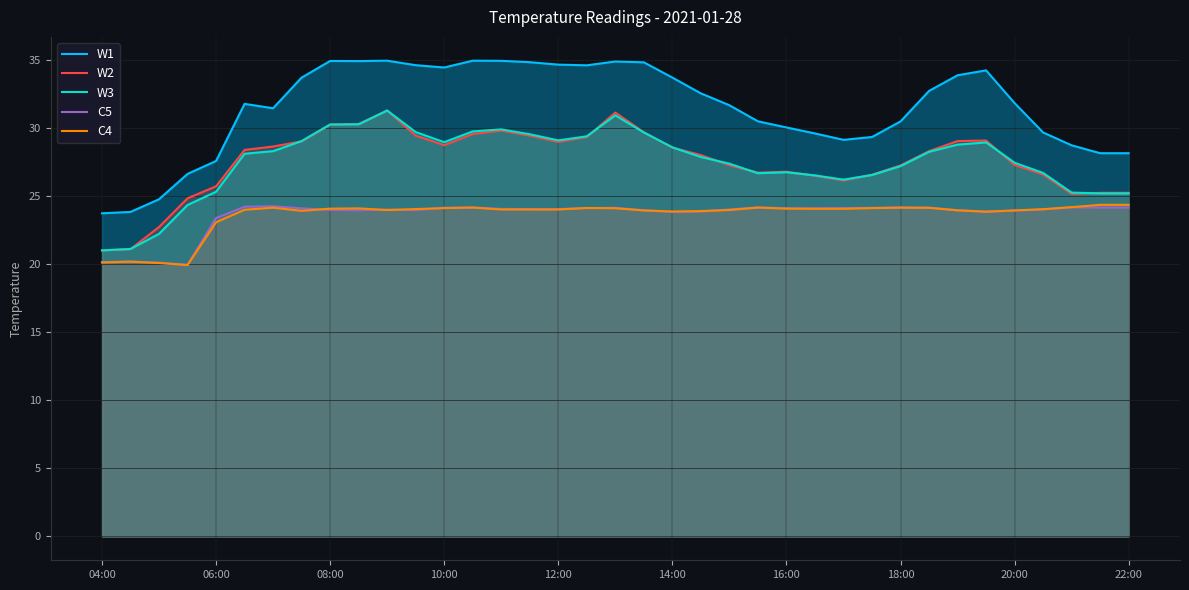

Count the number of categories in the chart.

37